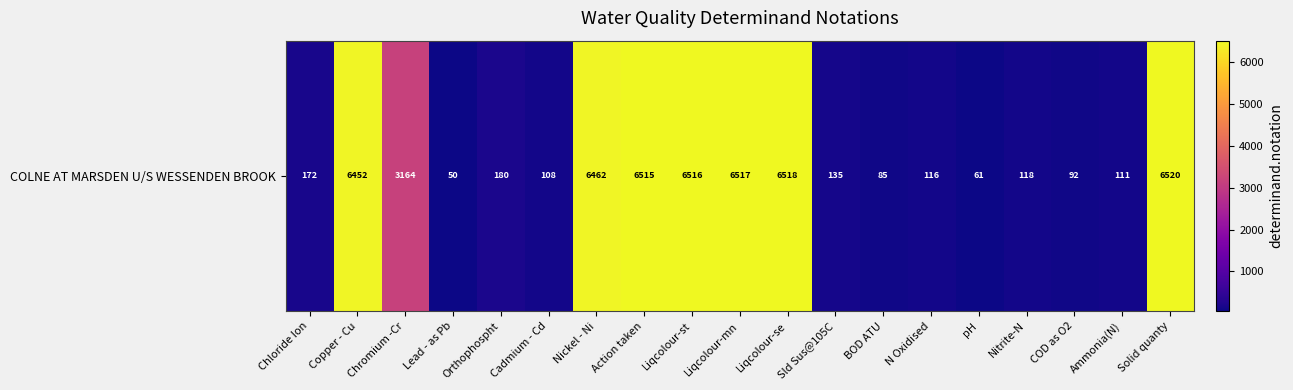

Rank the categories by value from highest to lowest.

Solid quanty, Liqcolour-se, Liqcolour-mn, Liqcolour-st, Action taken, Nickel - Ni, Copper - Cu, Chromium -Cr, Orthophospht, Chloride Ion, Sld Sus@105C, Nitrite-N, N Oxidised, Ammonia(N), Cadmium - Cd, COD as O2, BOD ATU, pH, Lead - as Pb